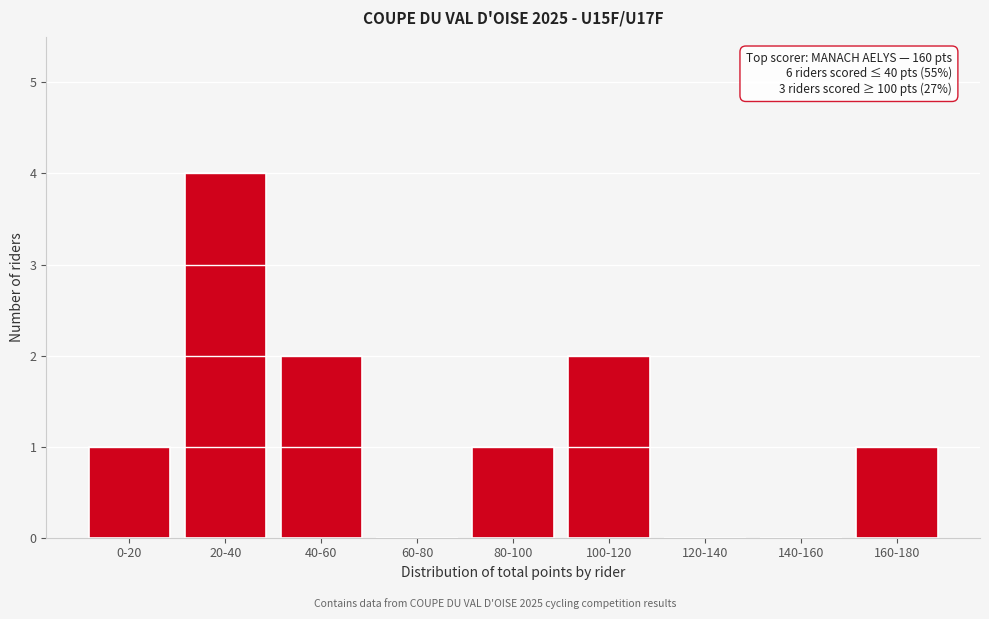

Reading right to left, what are all the values shown in this chart?

160-180=1	140-160=0	120-140=0	100-120=2	80-100=1	60-80=0	40-60=2	20-40=4	0-20=1